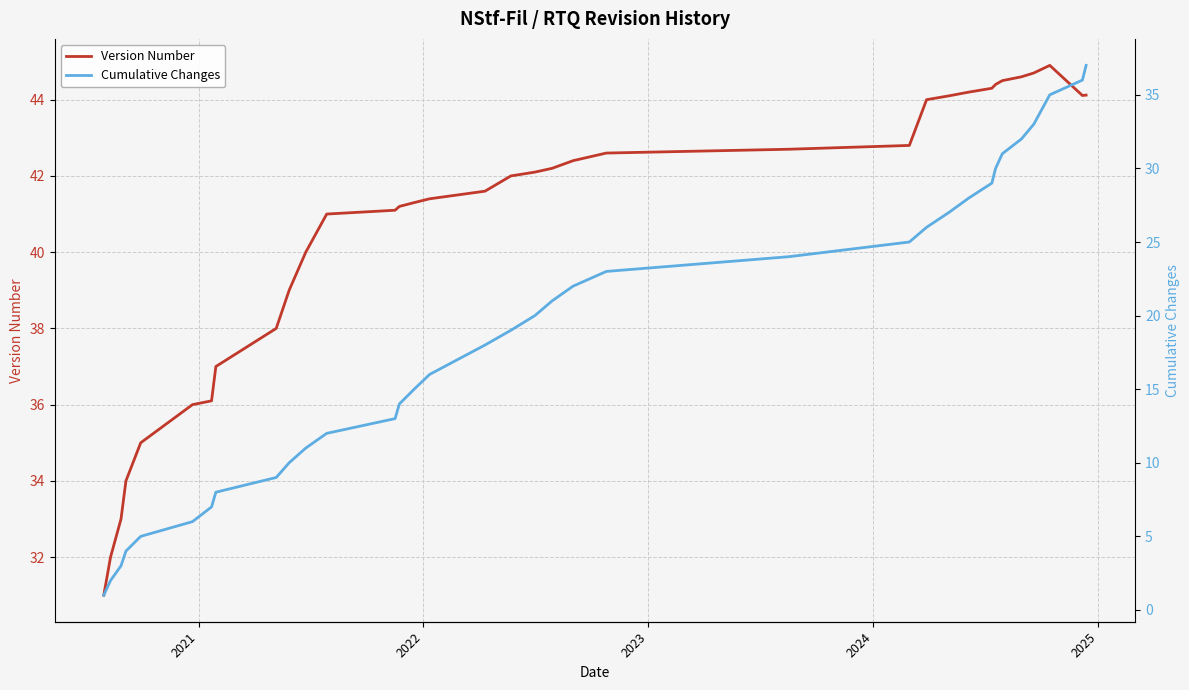

What is the maximum value for Version Number?

44.9